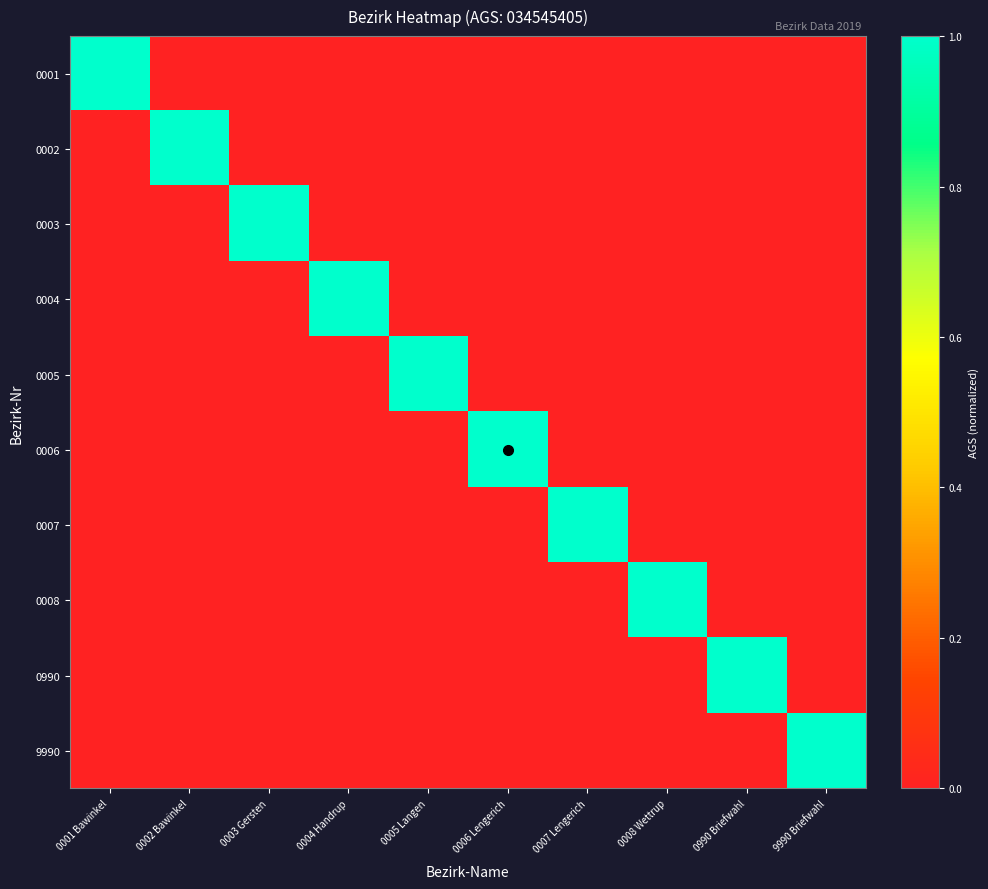

Count the number of data series in this chart.

10